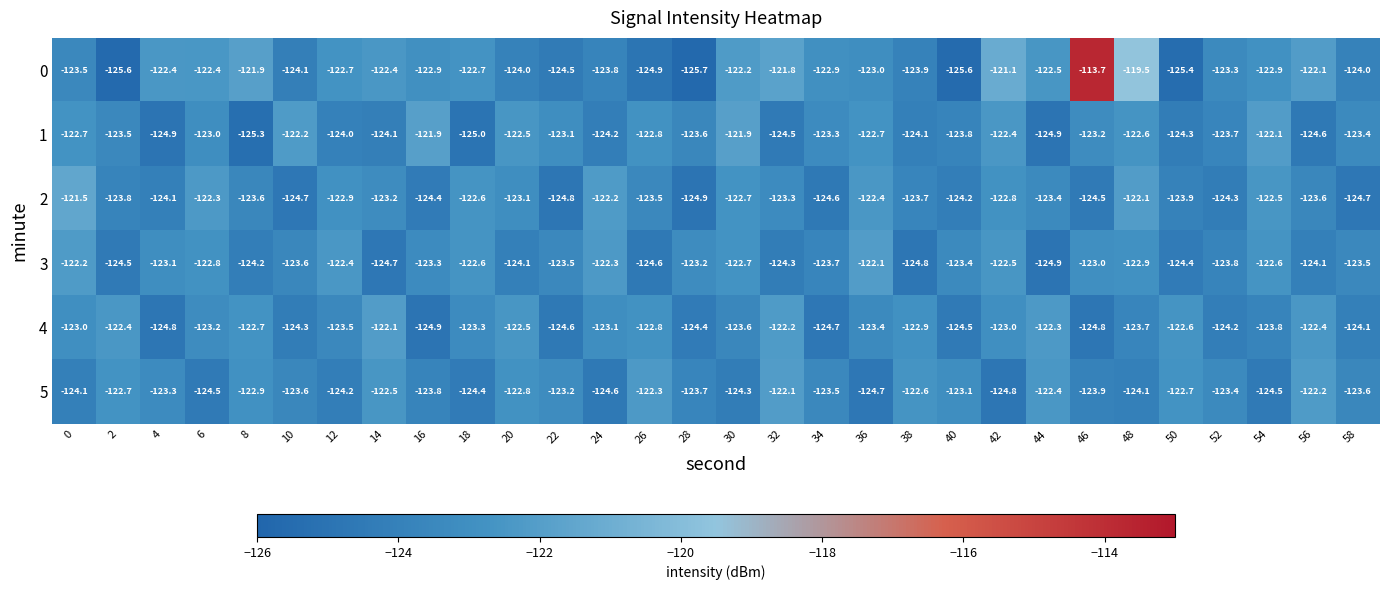

Rank the series at 48 from highest to lowest value.

0, 2, 1, 3, 4, 5